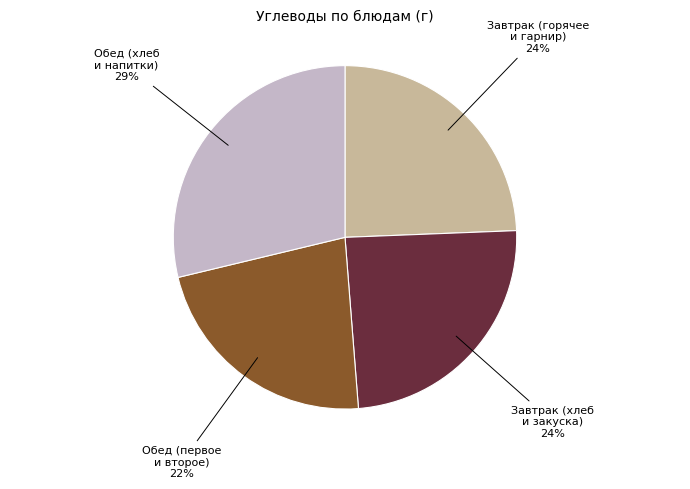

Does any single category account for the majority?

No